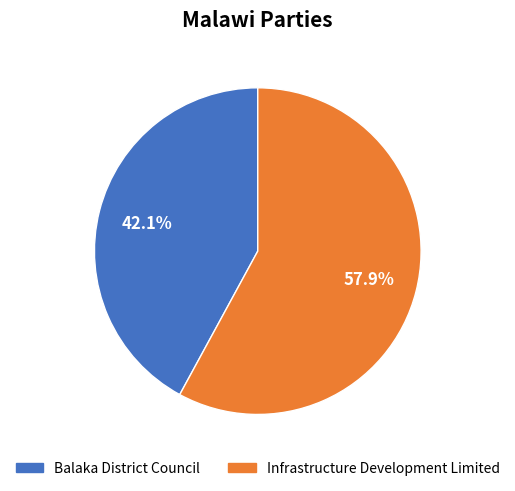

What is the total percentage of Balaka District Council and Infrastructure Development Limited?

100.0%